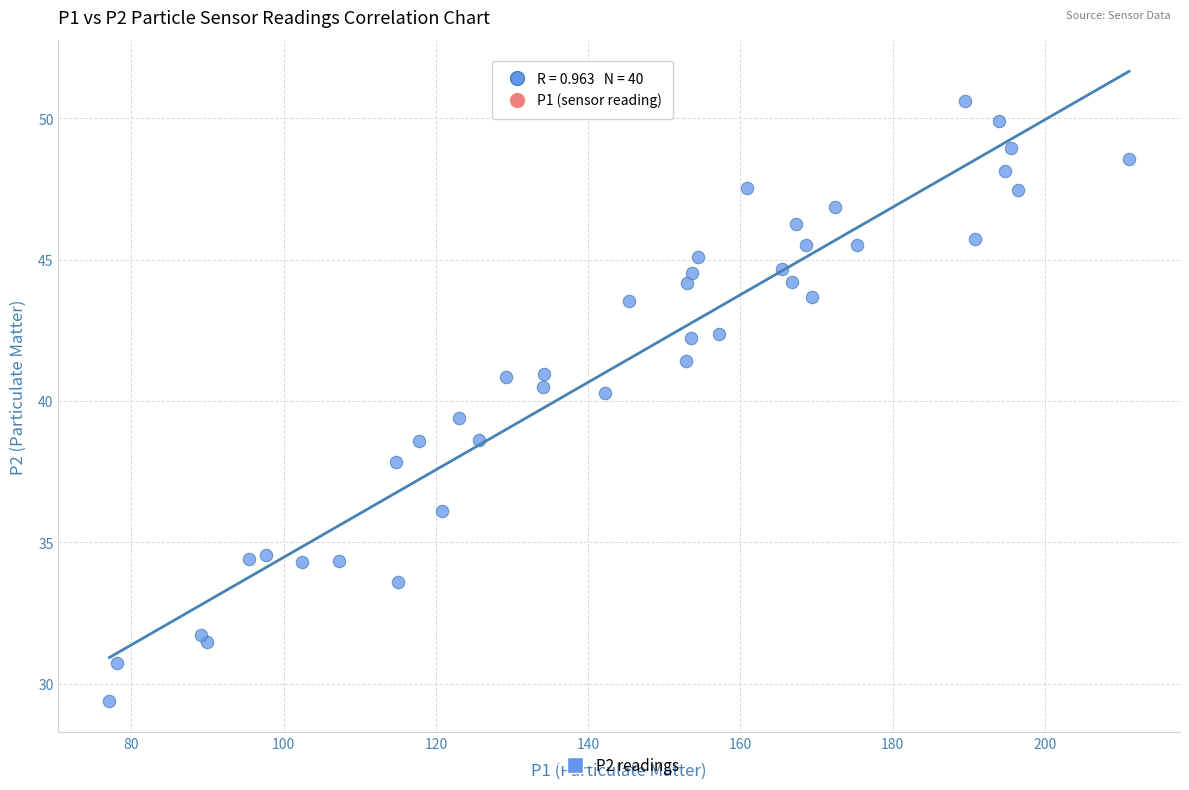

What is the range of Y values (max minus min)?

21.2